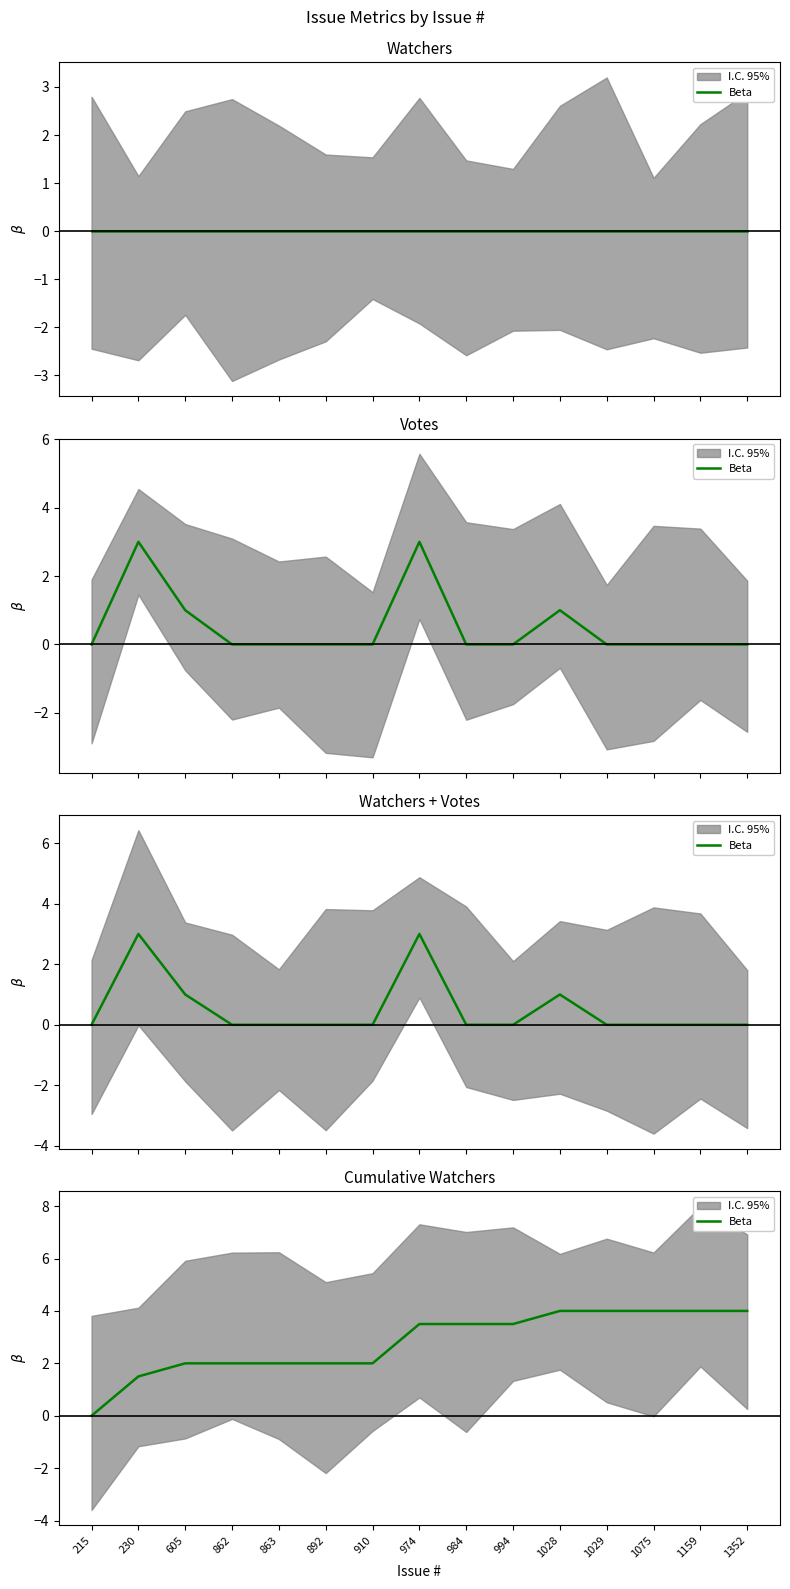

What is the sum of all values?

42.0